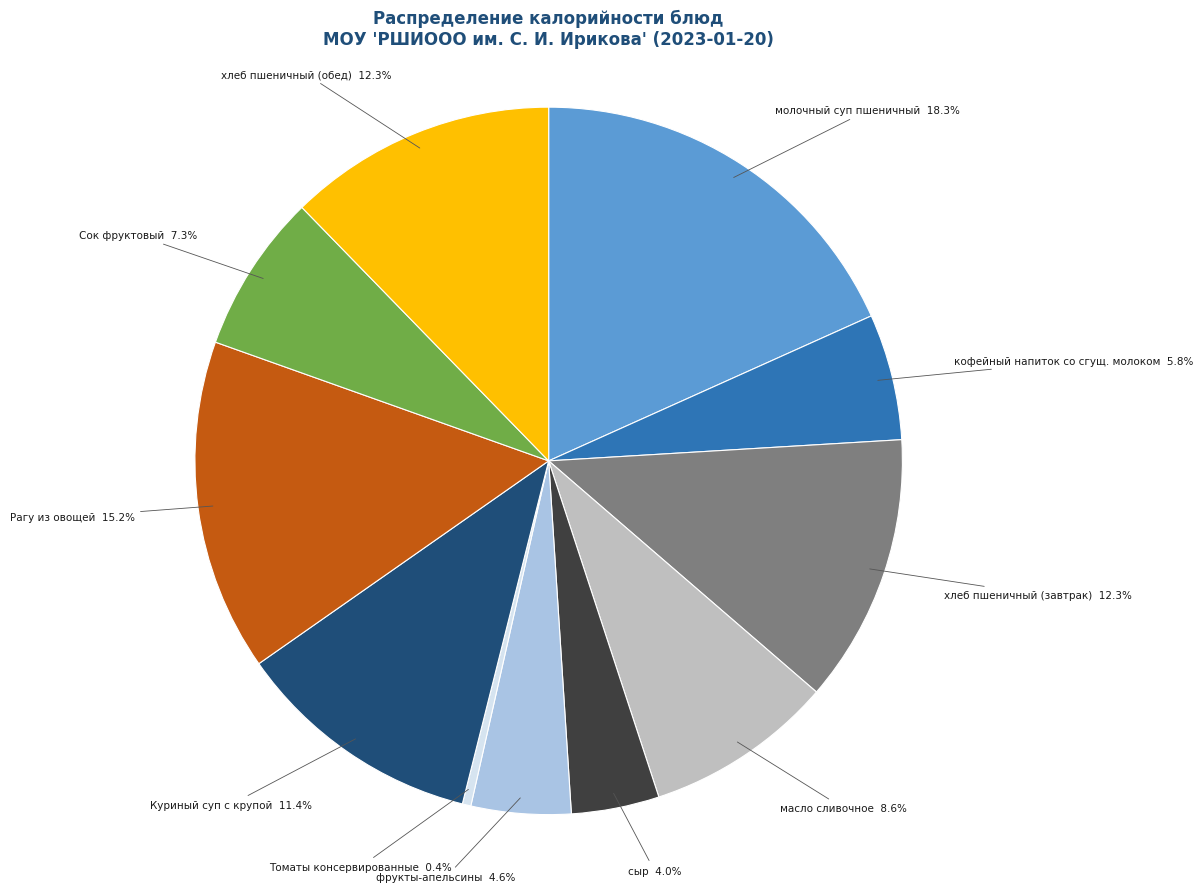

What is the smallest slice in the pie chart?

Томаты консервированные